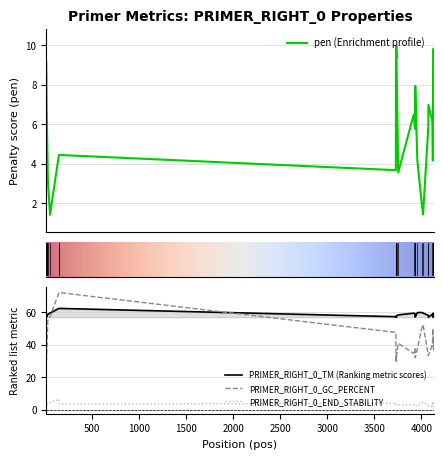

What is the difference between the maximum and minimum values in the PRIMER_RIGHT_0_END_STABILITY series?

5.5